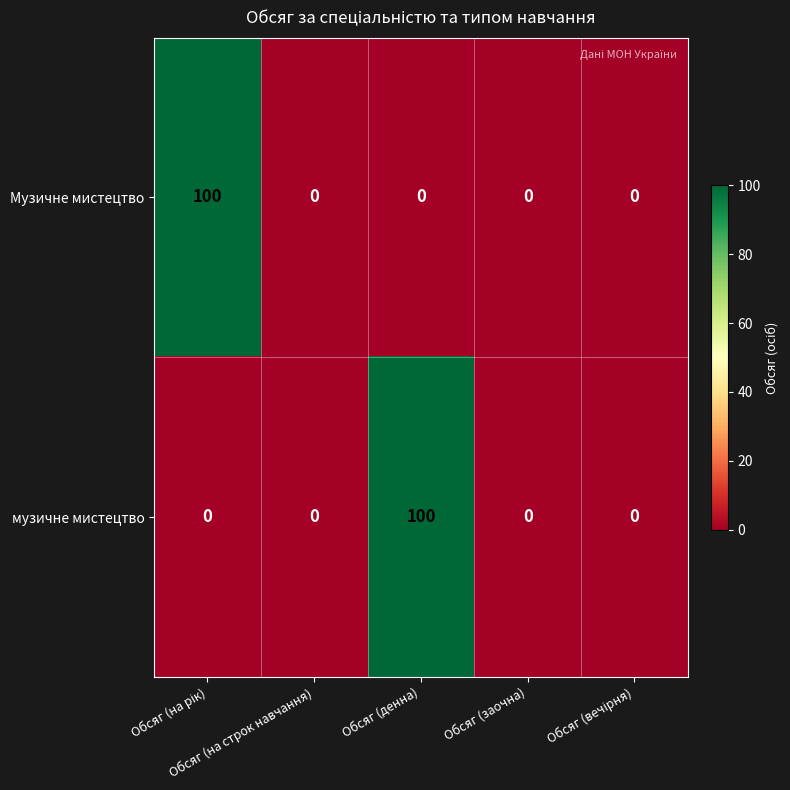

How many data points does each series have?

5